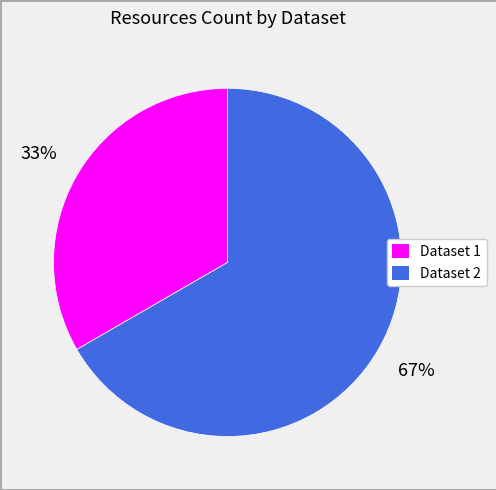

To the nearest percent, what is the average slice percentage?

50%